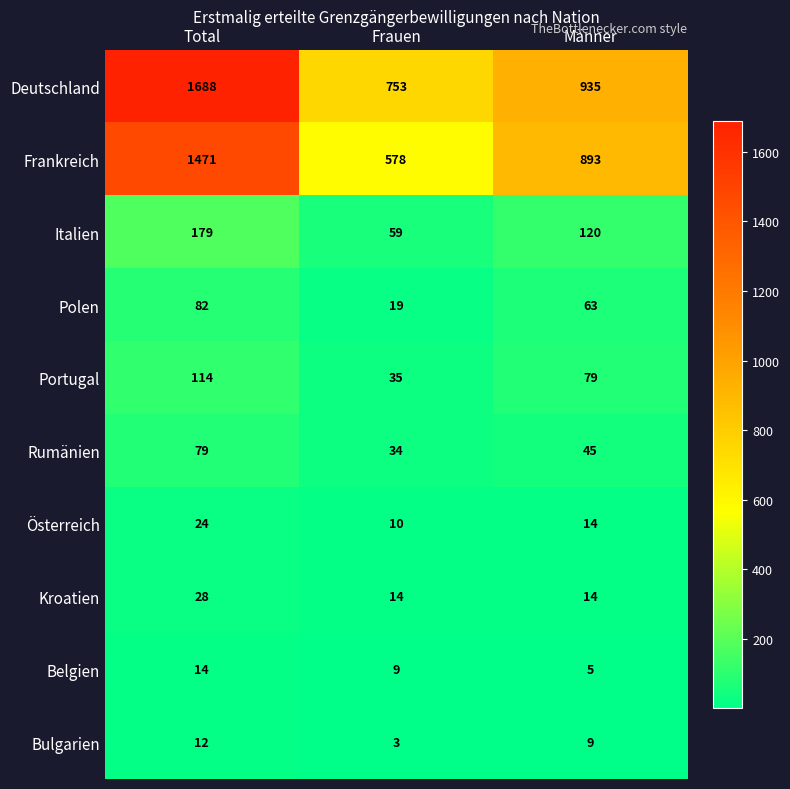

What is the sum of all Polen values?

164